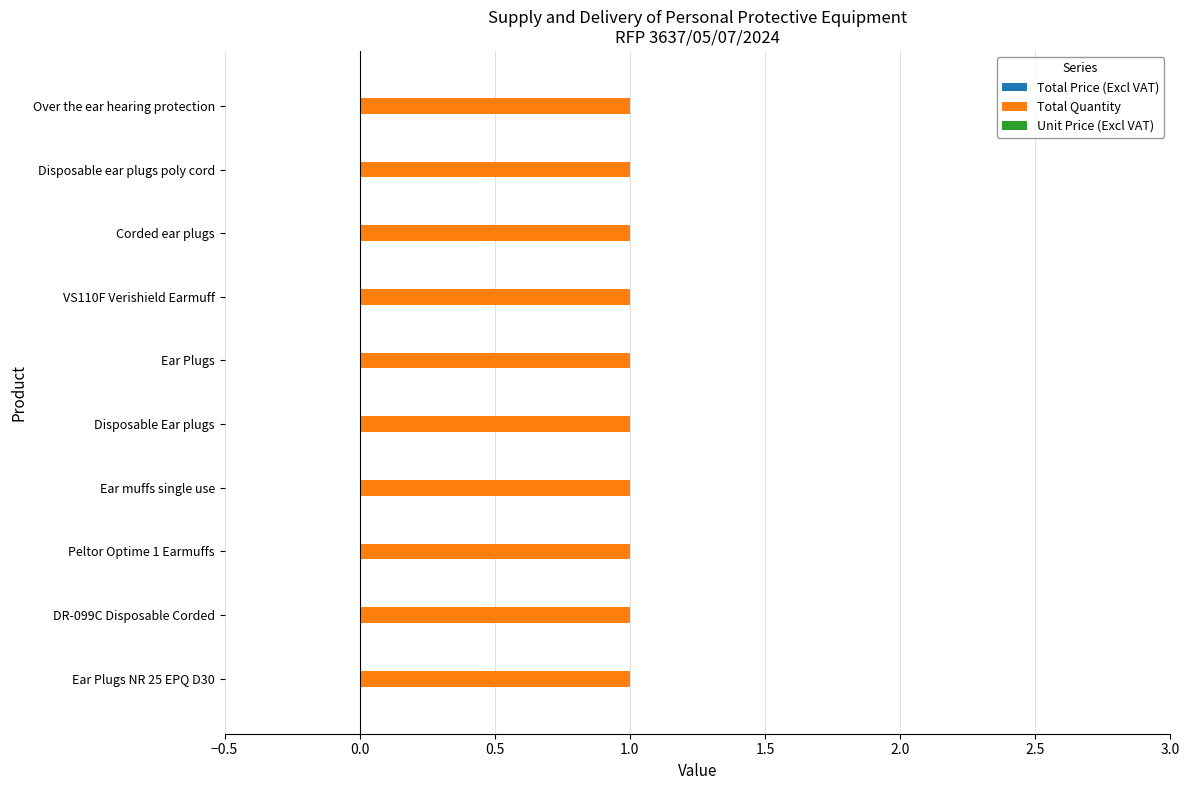

The value of Total Quantity at DR-099C Disposable Corded is 1. True or false?

True